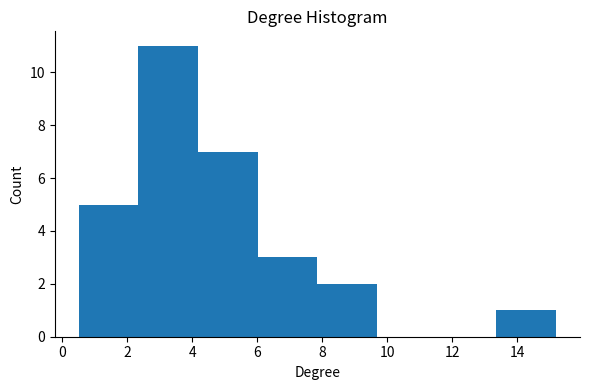

Reading left to right, transcribe this chart: for each bar, give the range it covers on the x-axis and its height. Neither the bar edges nor the heights are printed on the chart, so give them approximately, as read against the axes.

0.6 to 2.4: 5
2.4 to 4.2: 11
4.2 to 6.0: 7
6.0 to 7.8: 3
7.8 to 9.6: 2
9.6 to 11.6: 0
11.6 to 13.4: 0
13.4 to 15.2: 1